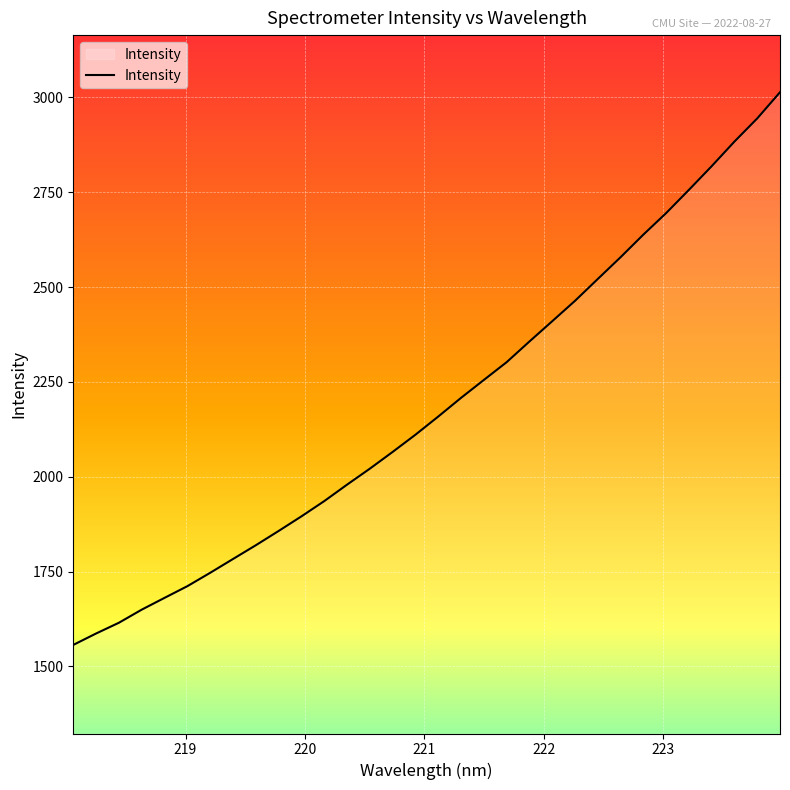

What is the difference between the second highest and minimum values?

1387.7